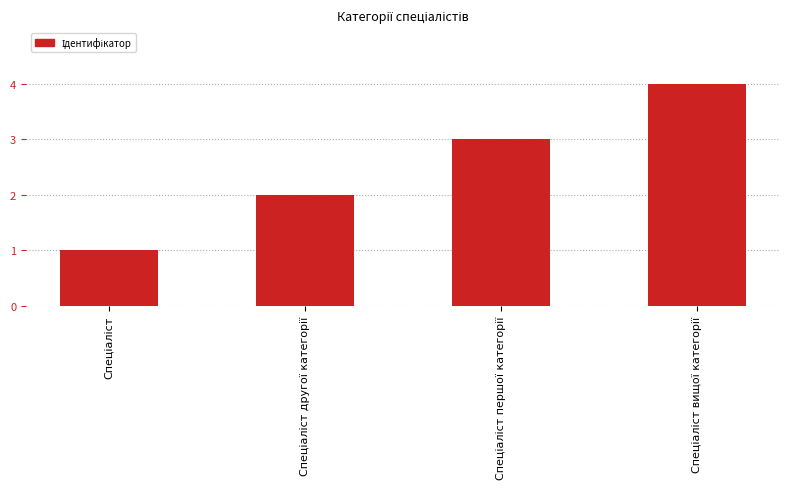

How many data points does each series have?

4